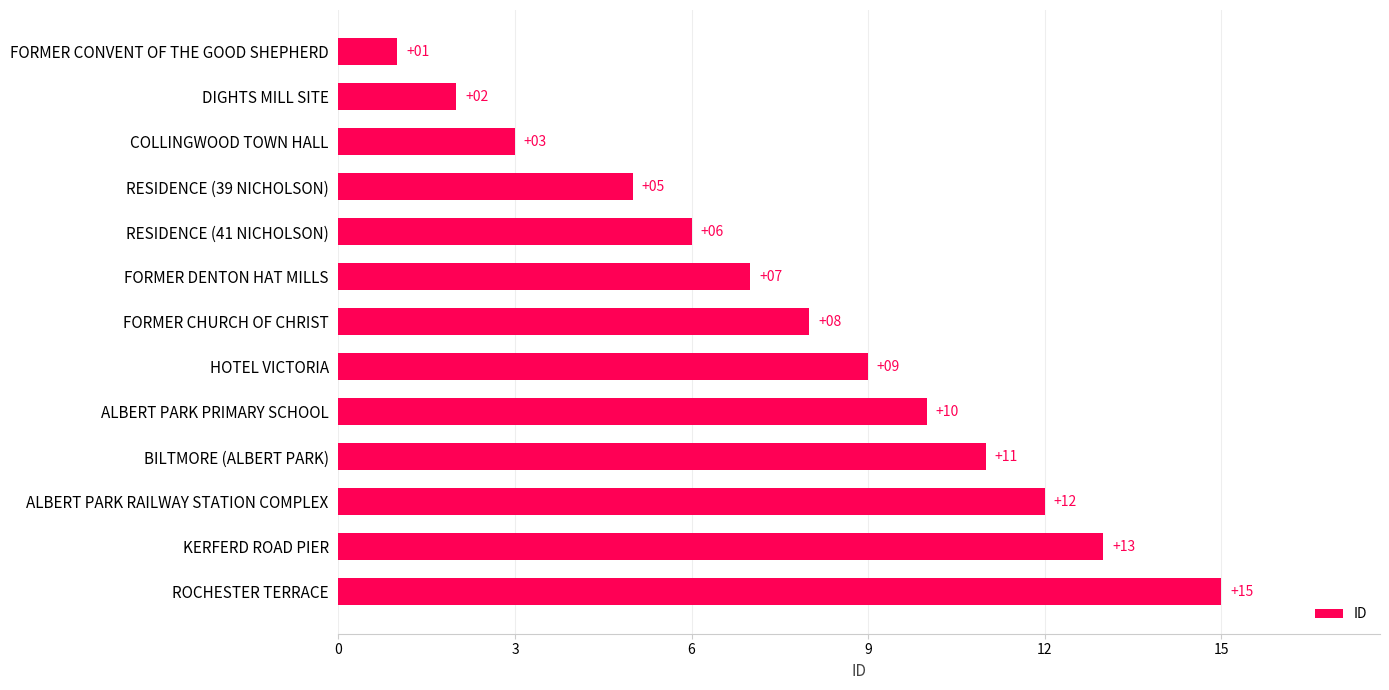

Reading bottom to top, what are all the values shown in this chart?

15	13	12	11	10	9	8	7	6	5	3	2	1